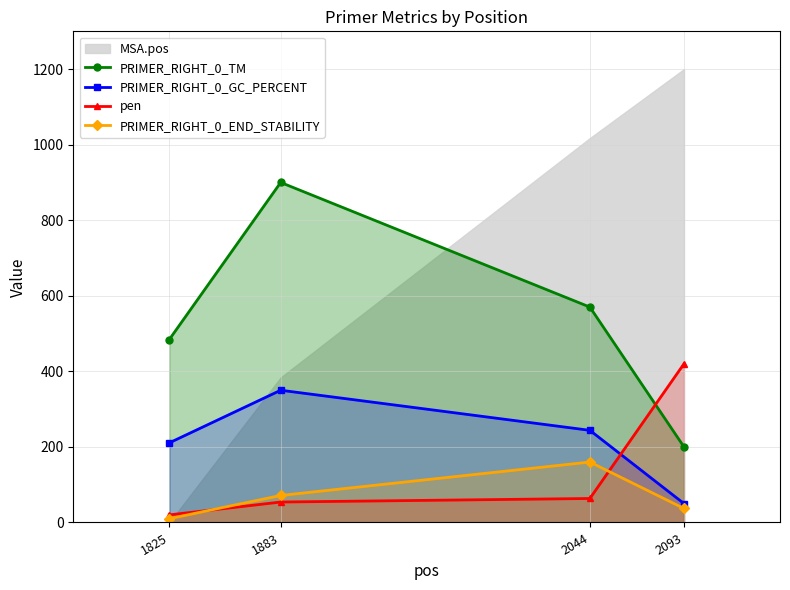

True or false: PRIMER_RIGHT_0_TM and pen cross at least once.

True